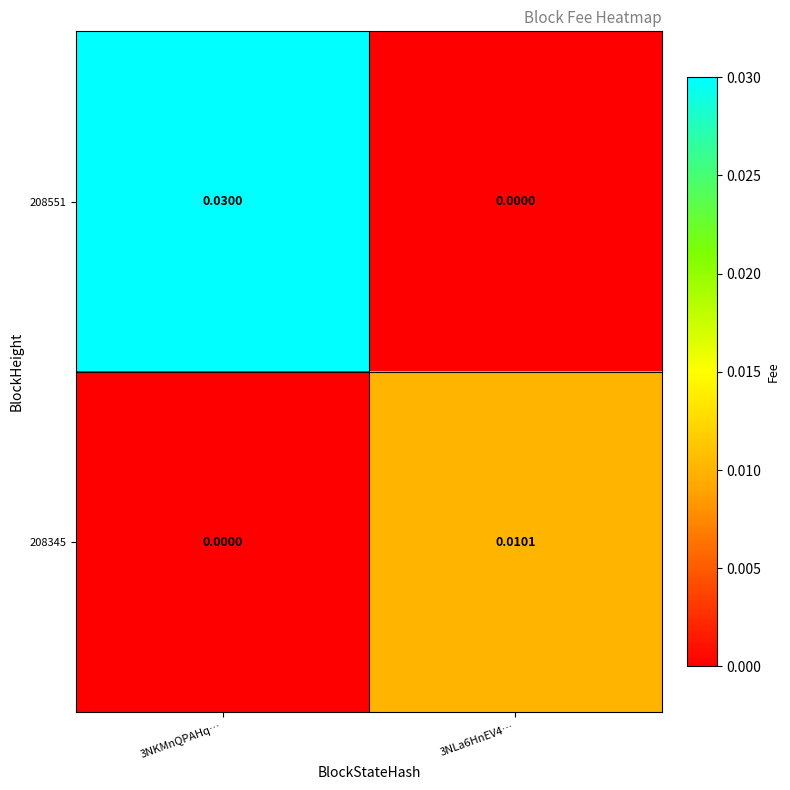

Which series changed the most between 3NKMnQPAHq… and 3NLa6HnEV4…?

208551